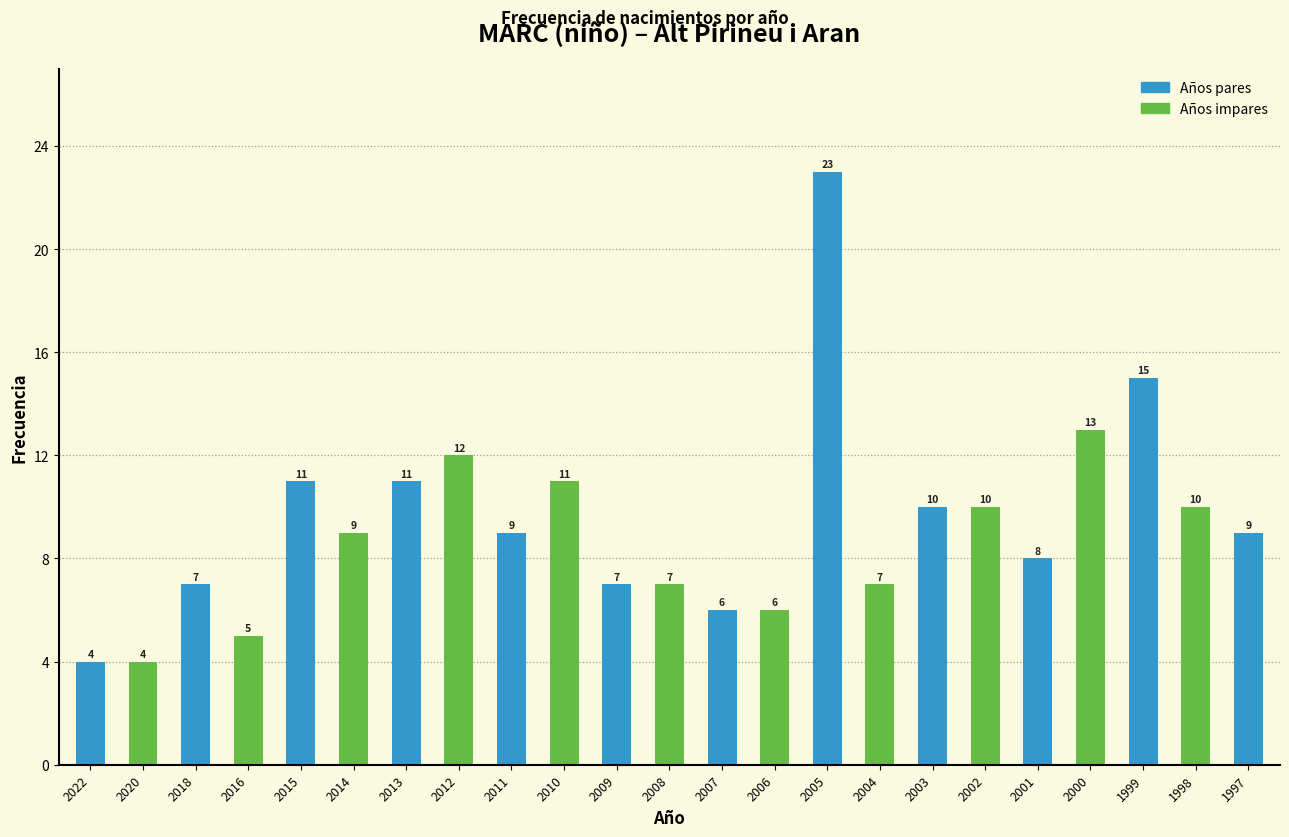

Reading left to right, what are all the values shown in this chart?

4	4	7	5	11	9	11	12	9	11	7	7	6	6	23	7	10	10	8	13	15	10	9